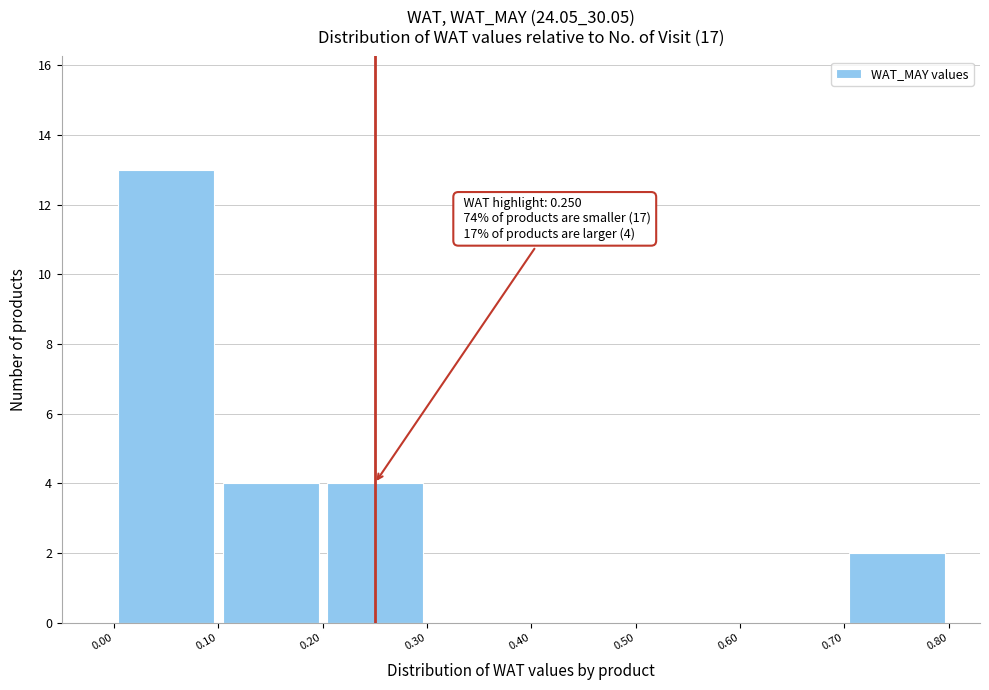

Which range on the x-axis has the tallest bar?

0.00 to 0.10